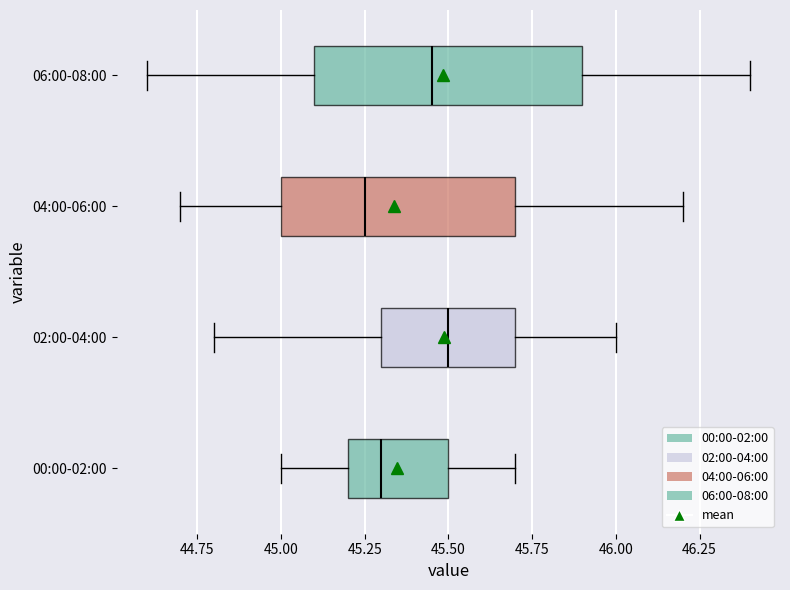

Which box is the widest, from its left edge to its right edge?

06:00-08:00